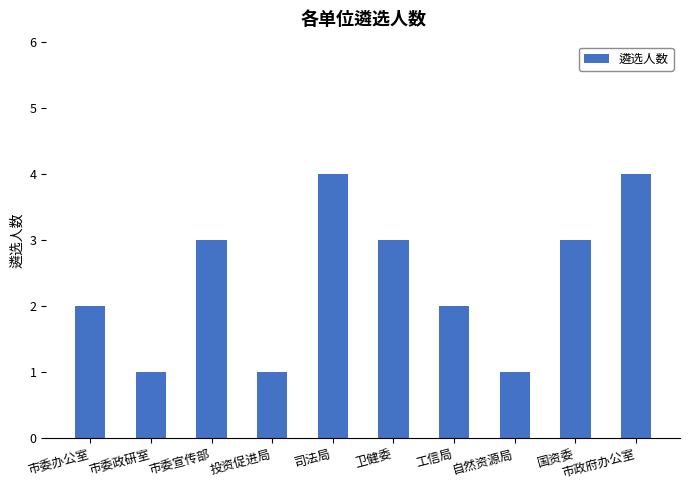

How many values are between 1 and 3?

8